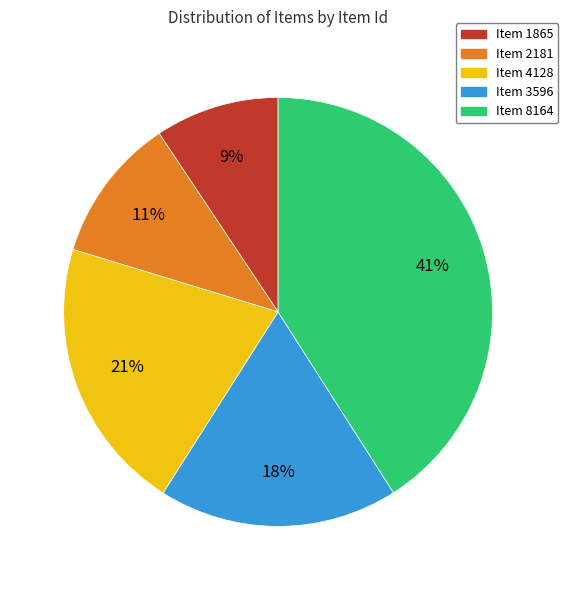

Which has a higher value, Item 1865 or Item 8164?

Item 8164